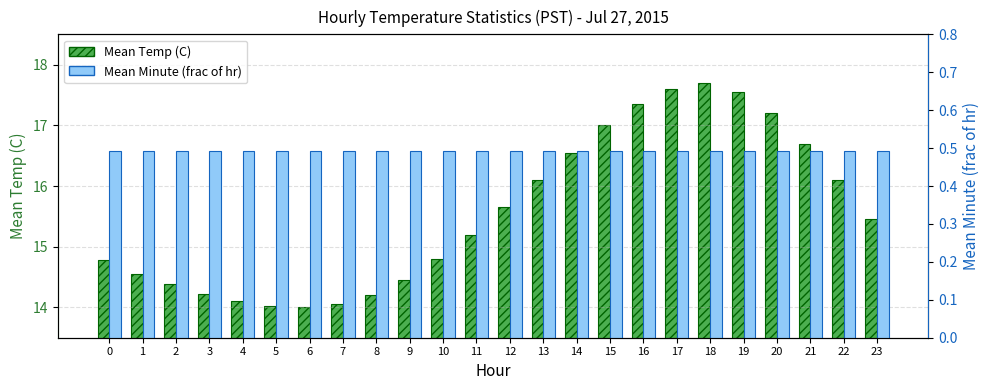

Reading left to right, what are all the values shown in this chart?

Mean Temp (C): 0=14.8	1=14.6	2=14.4	3=14.2	4=14.1	5=14.0	6=14.0	7=14.1	8=14.2	9=14.4	10=14.8	11=15.2	12=15.7	13=16.1	14=16.6	15=17.0	16=17.4	17=17.6	18=17.7	19=17.6	20=17.2	21=16.7	22=16.1	23=15.4
Mean Minute (frac of hr): 0=0.5	1=0.5	2=0.5	3=0.5	4=0.5	5=0.5	6=0.5	7=0.5	8=0.5	9=0.5	10=0.5	11=0.5	12=0.5	13=0.5	14=0.5	15=0.5	16=0.5	17=0.5	18=0.5	19=0.5	20=0.5	21=0.5	22=0.5	23=0.5